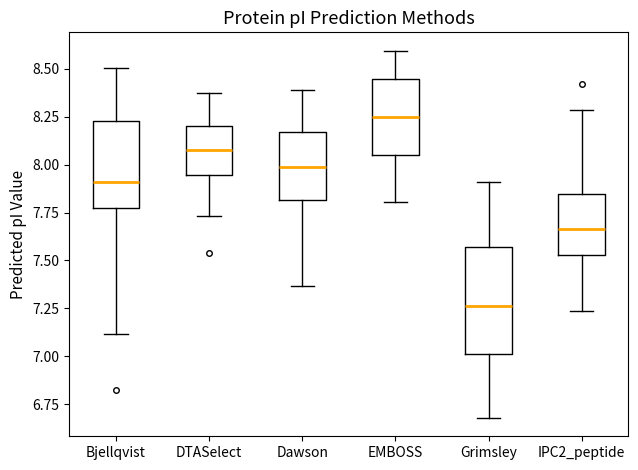

Reading left to right, read every box against the y-axis: the position of its median line, the range the box covers, and the ends of its whiskers. The values are not printed on the chart, so give them approximately, as read against the axis.

Bjellqvist: median 7.90, box 7.75 to 8.25, whiskers 7.10 to 8.50
DTASelect: median 8.10, box 7.95 to 8.20, whiskers 7.75 to 8.40
Dawson: median 8.00, box 7.80 to 8.15, whiskers 7.35 to 8.40
EMBOSS: median 8.25, box 8.05 to 8.45, whiskers 7.80 to 8.60
Grimsley: median 7.25, box 7.00 to 7.55, whiskers 6.70 to 7.90
IPC2_peptide: median 7.65, box 7.55 to 7.85, whiskers 7.25 to 8.30